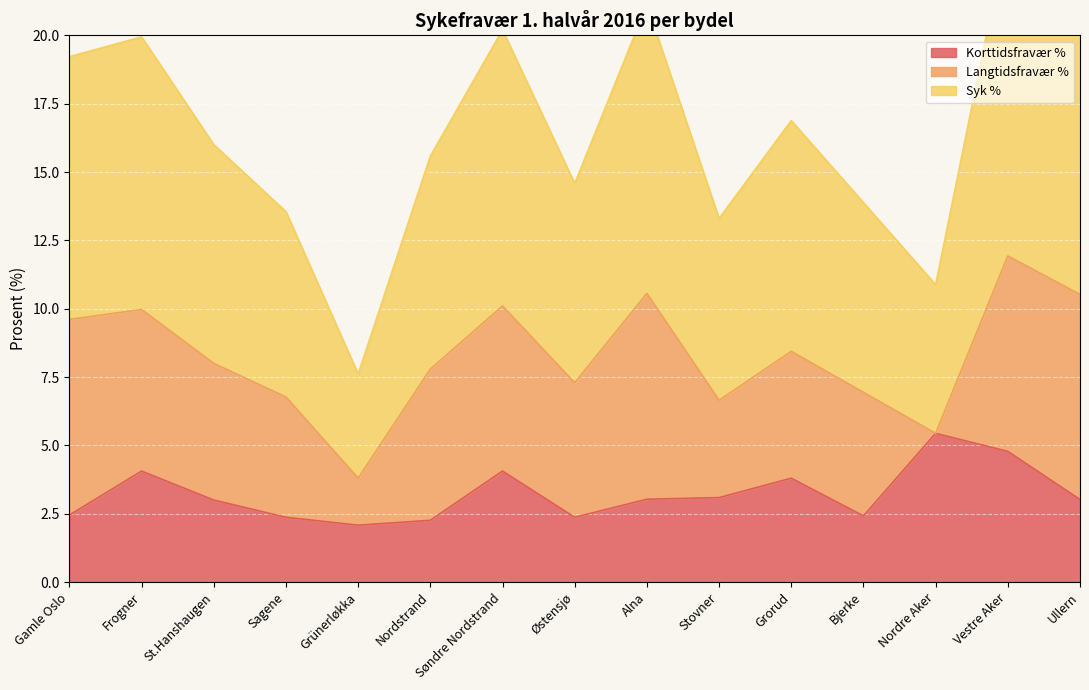

What position from the left is Vestre Aker?

14